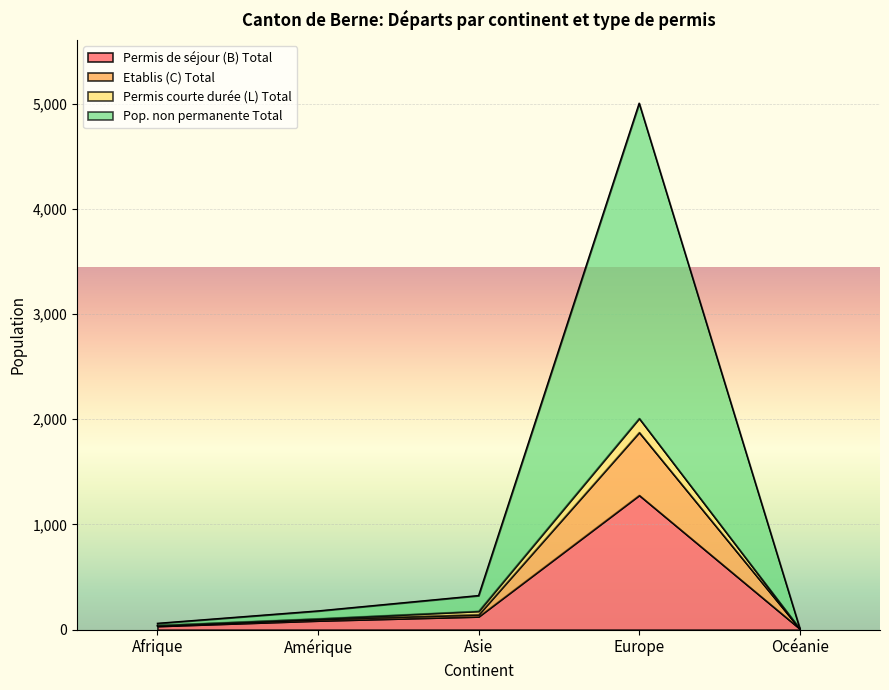

What position from the left is Asie?

3